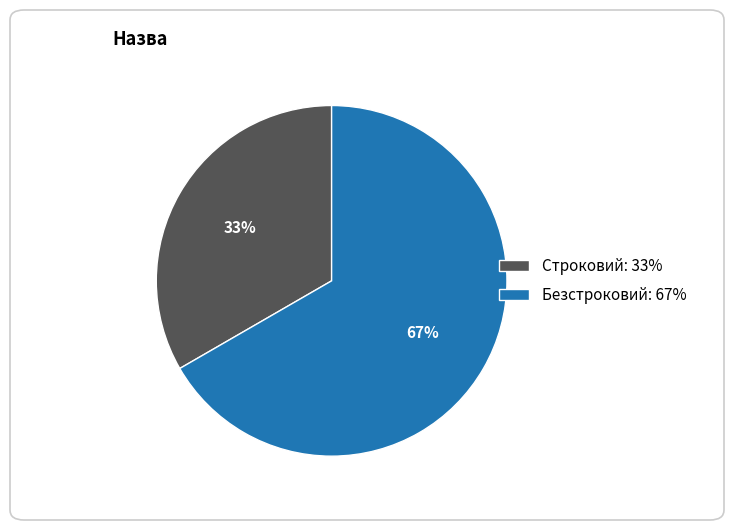

Which category has the smallest portion of the pie?

Строковий